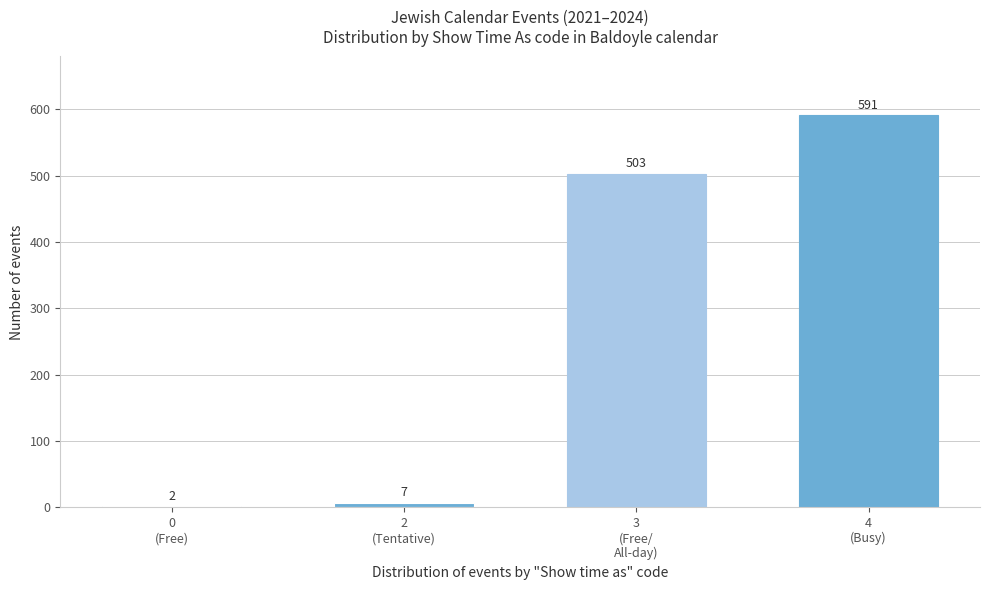

What is the maximum value shown in the chart?

591